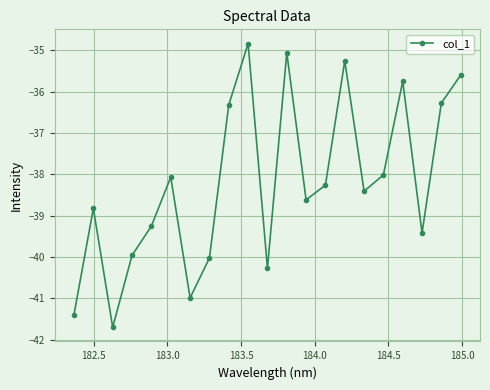

Is this an area chart (filled region under the line)?

No